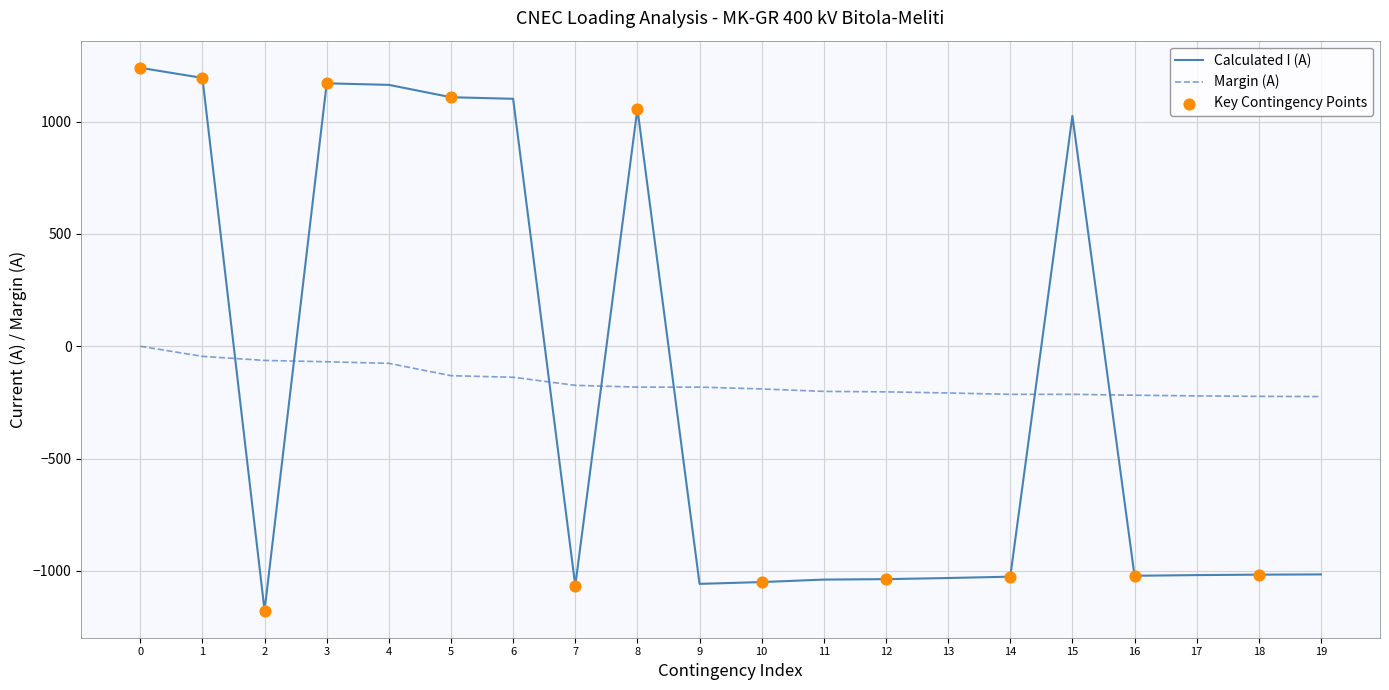

Is the value of Calculated I (A) at 0 greater than the value of Margin (A) at 18?

Yes